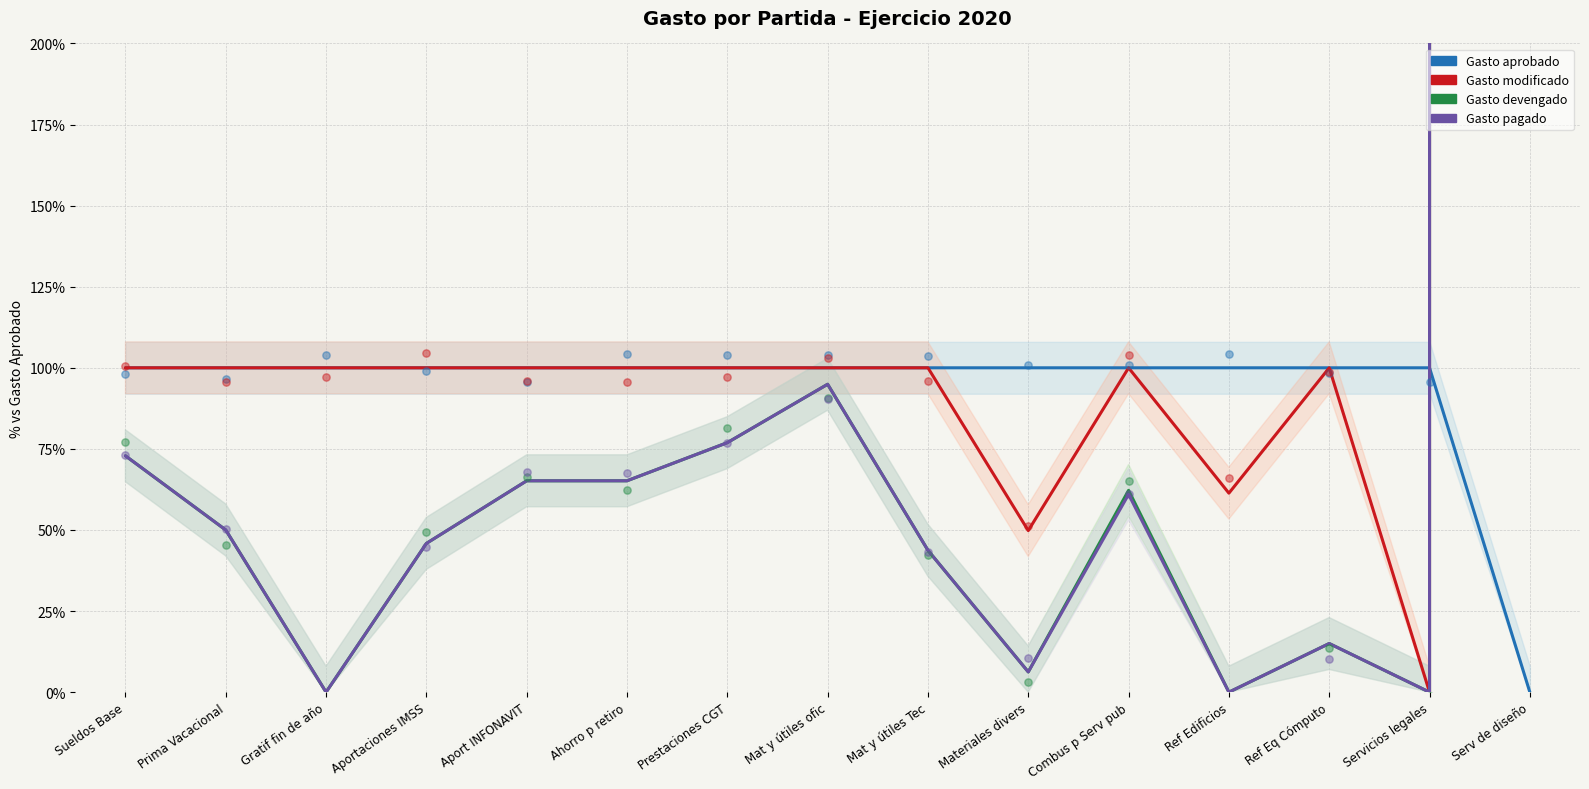

At which category is the sum across all series the highest?

Serv de diseño